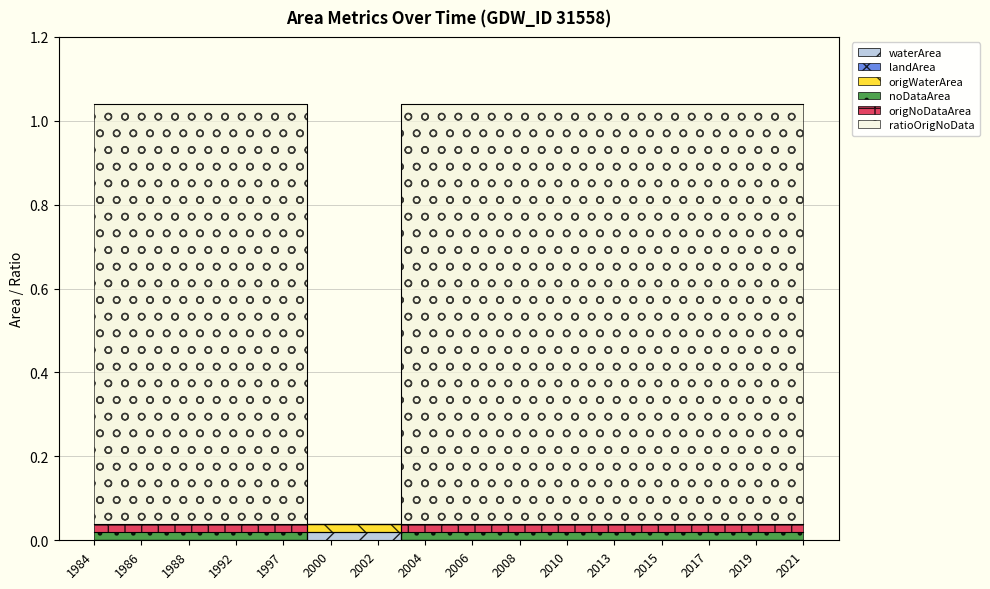

Rank the categories by origWaterArea value from highest to lowest.

2000, 2002, 1984, 1986, 1988, 1992, 1997, 2004, 2006, 2008, 2010, 2013, 2015, 2017, 2019, 2021